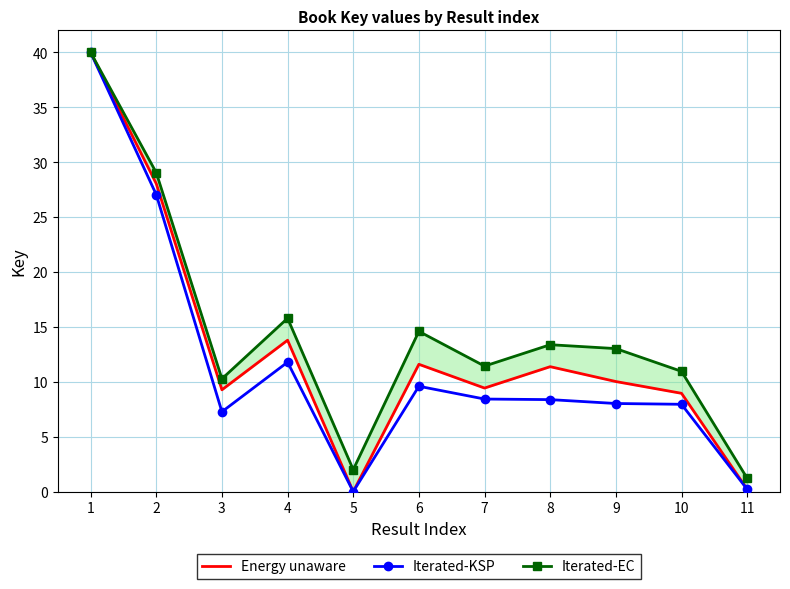

Reading right to left, transcribe all the data shown in this chart.

Energy unaware: 0.2	9.0	10.0	11.4	9.4	11.6	0.0	13.8	9.3	28.0	40.0
Iterated-KSP: 0.2	8.0	8.0	8.4	8.4	9.6	0.0	11.8	7.3	27.0	40.0
Iterated-EC: 1.2	11.0	13.0	13.4	11.4	14.6	2.0	15.8	10.3	29.0	40.0